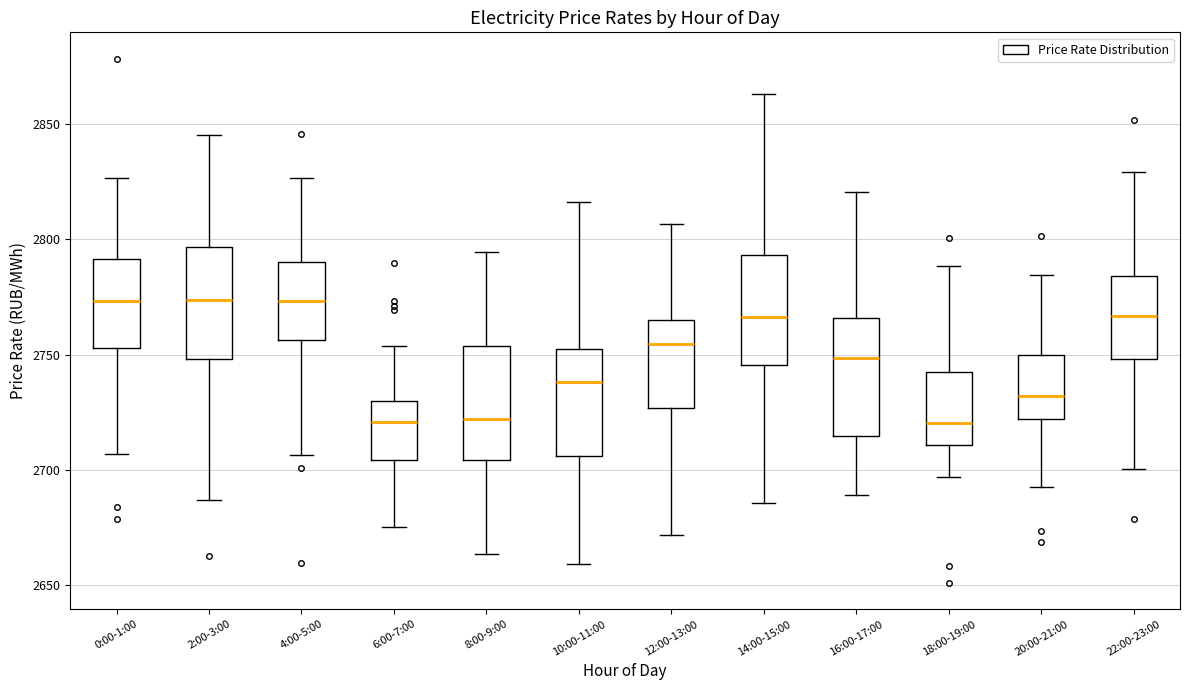

Where does the median line of the box for 6:00-7:00 sit on the y-axis? The values are not printed on the chart, so give them approximately, as read against the axis.

2720